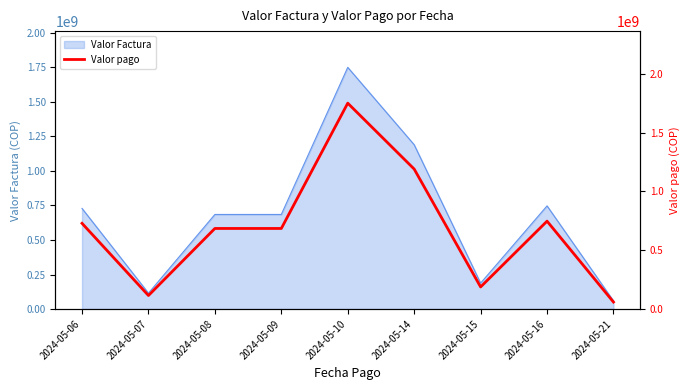

What is the difference between the second highest and second lowest values?

1074852133.0